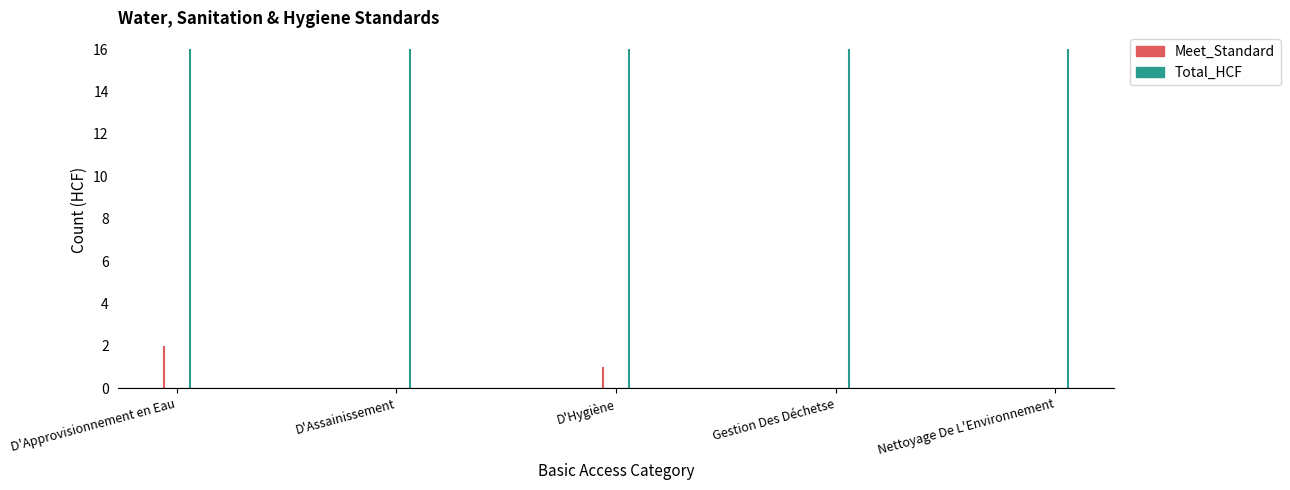

True or false: Meet_Standard and Total_HCF intersect in this chart.

False